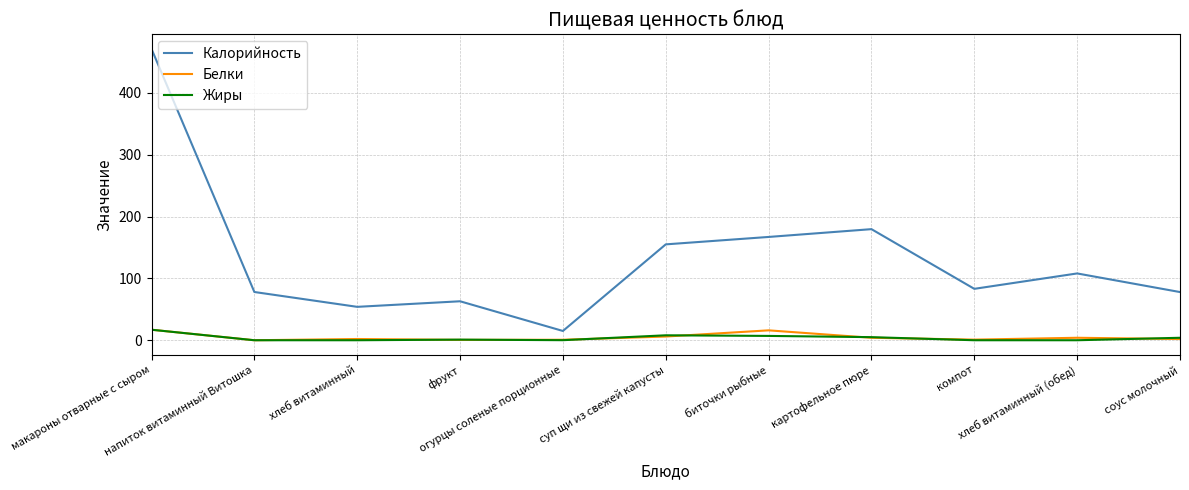

What is the highest value of the Калорийность series?

471.0